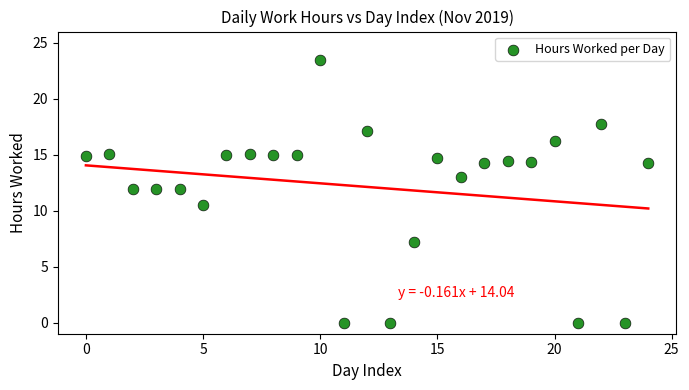

What is the range of Y values (max minus min)?

23.5